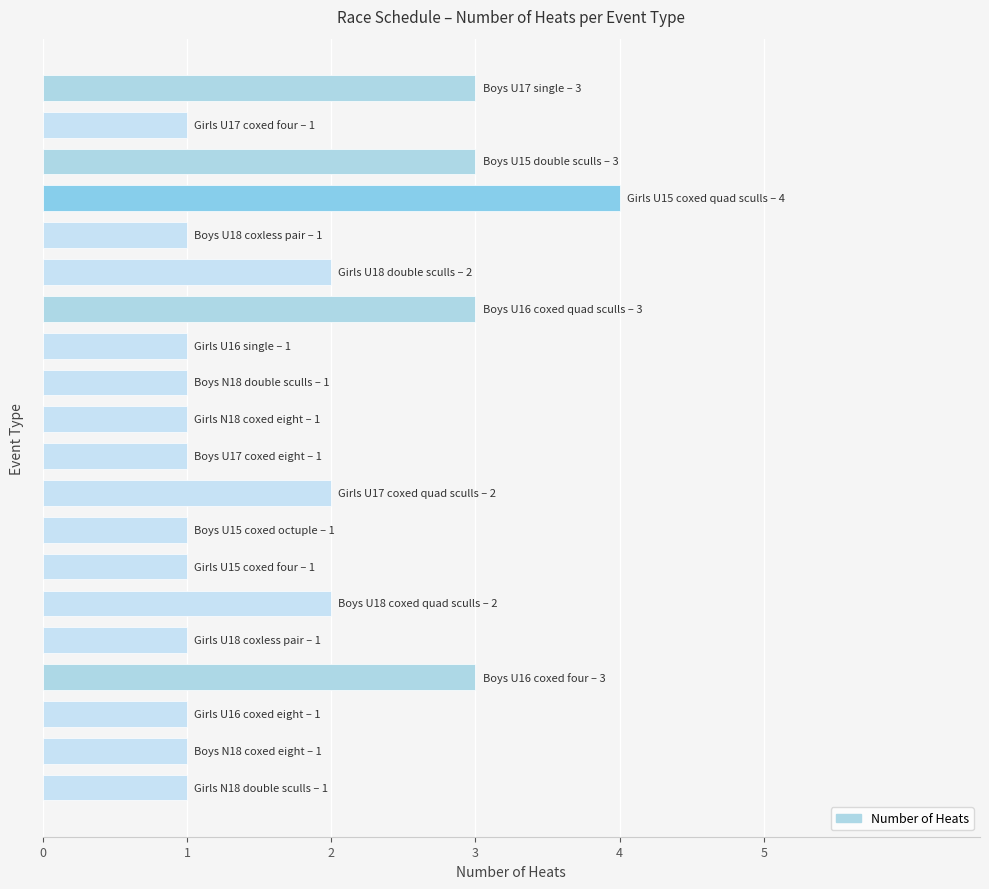

What is the value of the 13th bar from the top?

1